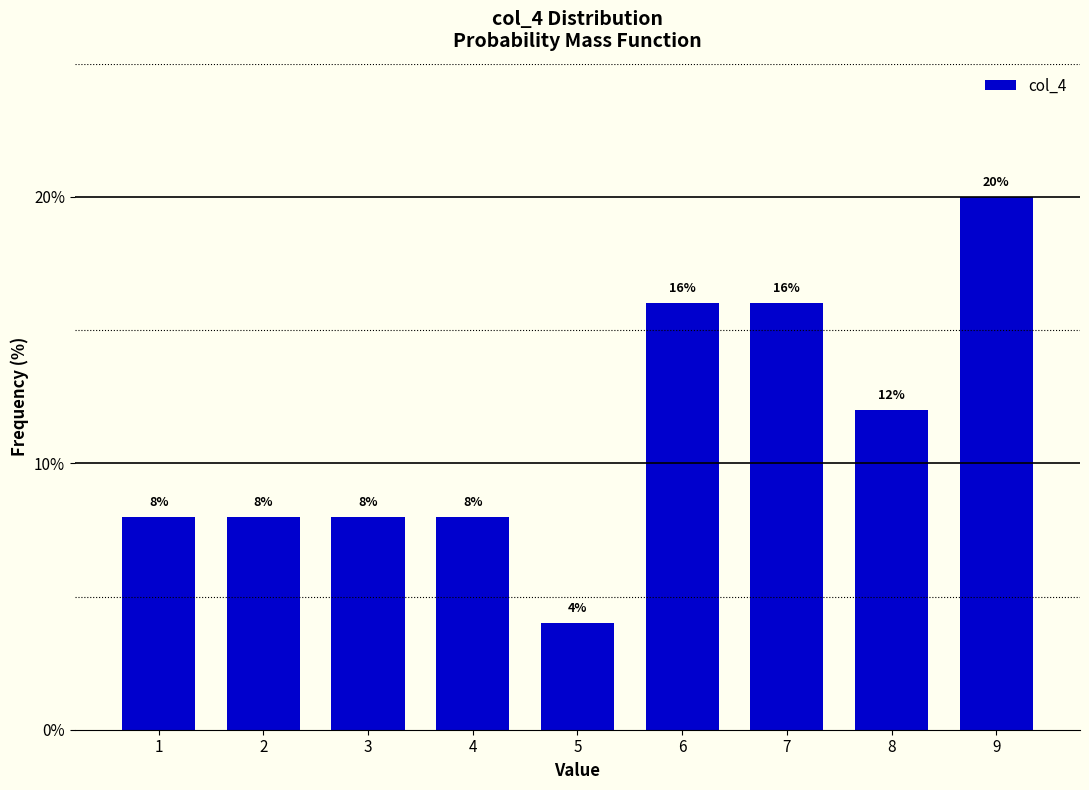

Reading left to right, what are all the values shown in this chart?

1=8	2=8	3=8	4=8	5=4	6=16	7=16	8=12	9=20